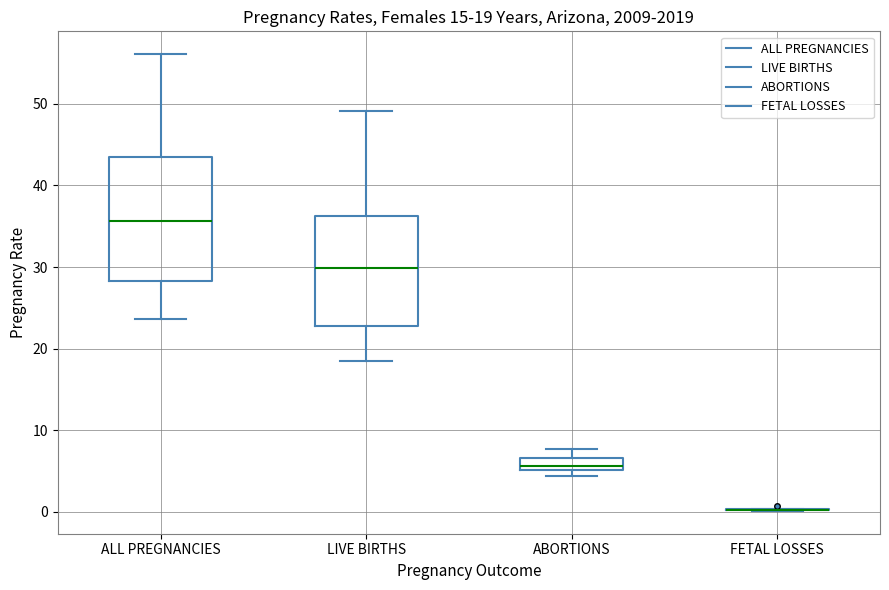

Comparing the boxes themselves (not the whiskers), which one is the tallest?

ALL PREGNANCIES